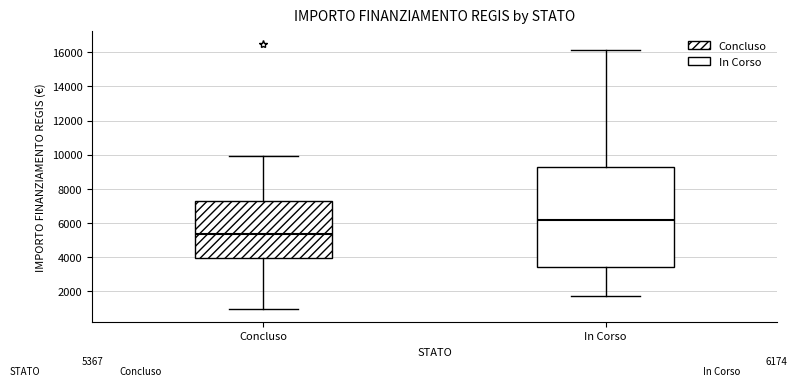

Which box has the lowest median line?

Concluso